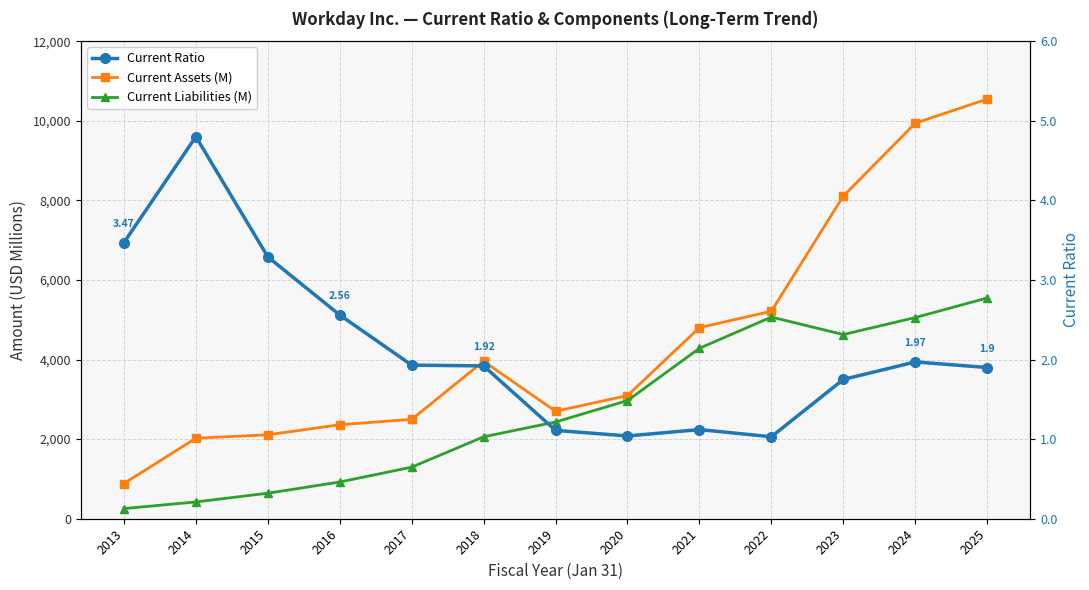

What is the smallest value displayed?

1.0